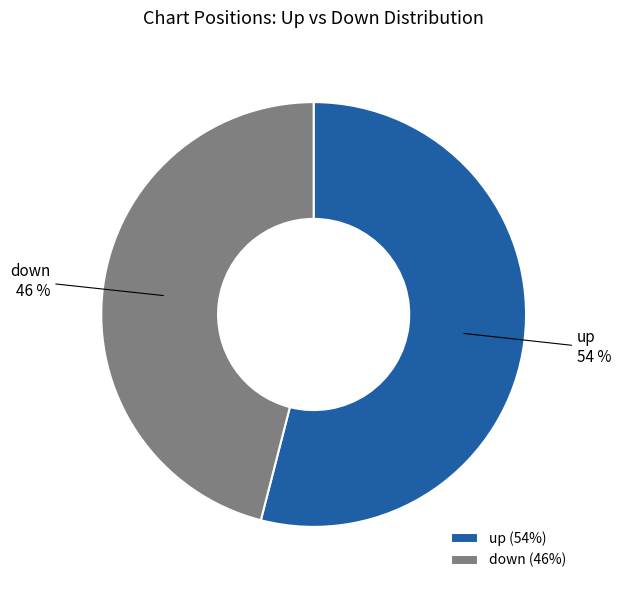

Combined, do up and down account for over 50%?

Yes